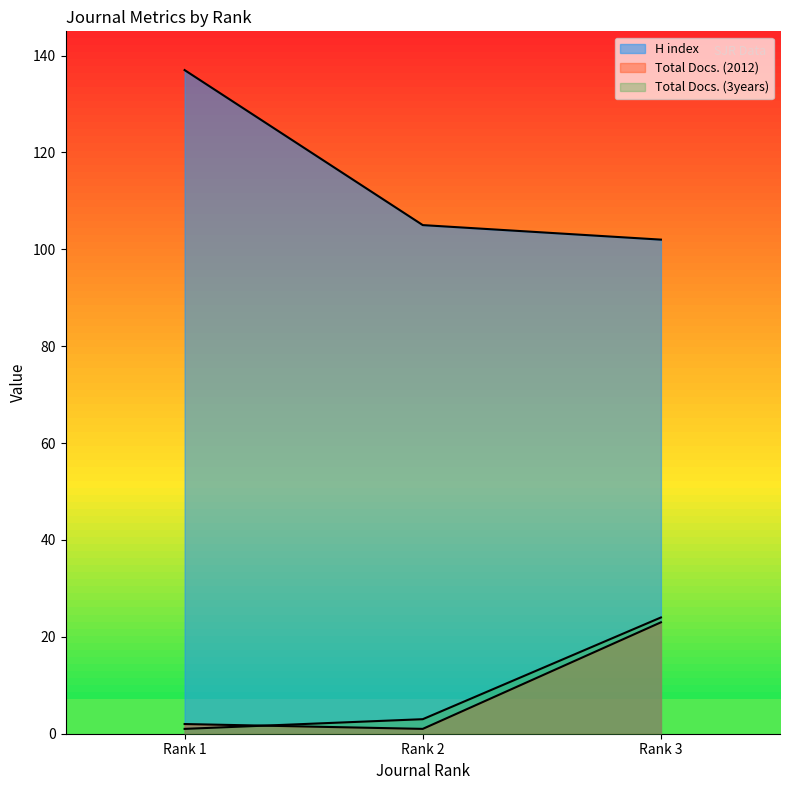

What is the sum of all Total Docs. (2012) values?

26